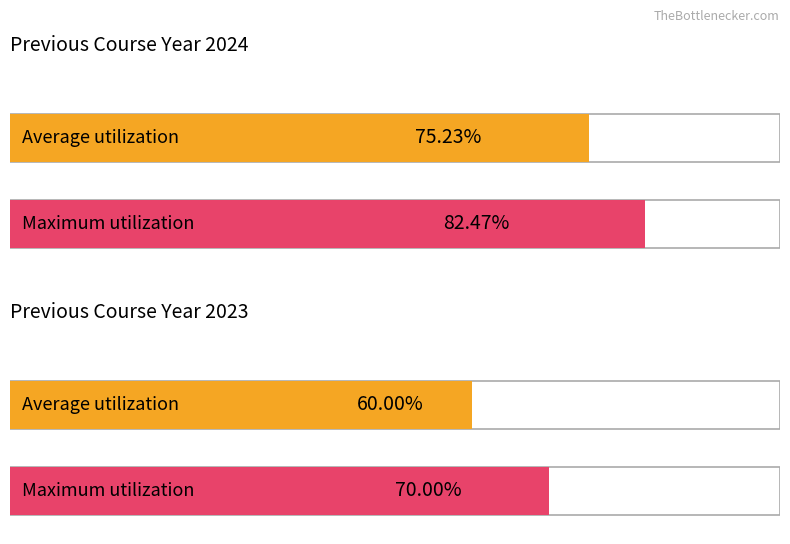

What are all the series names shown in the legend?

Average utilization, Maximum utilization